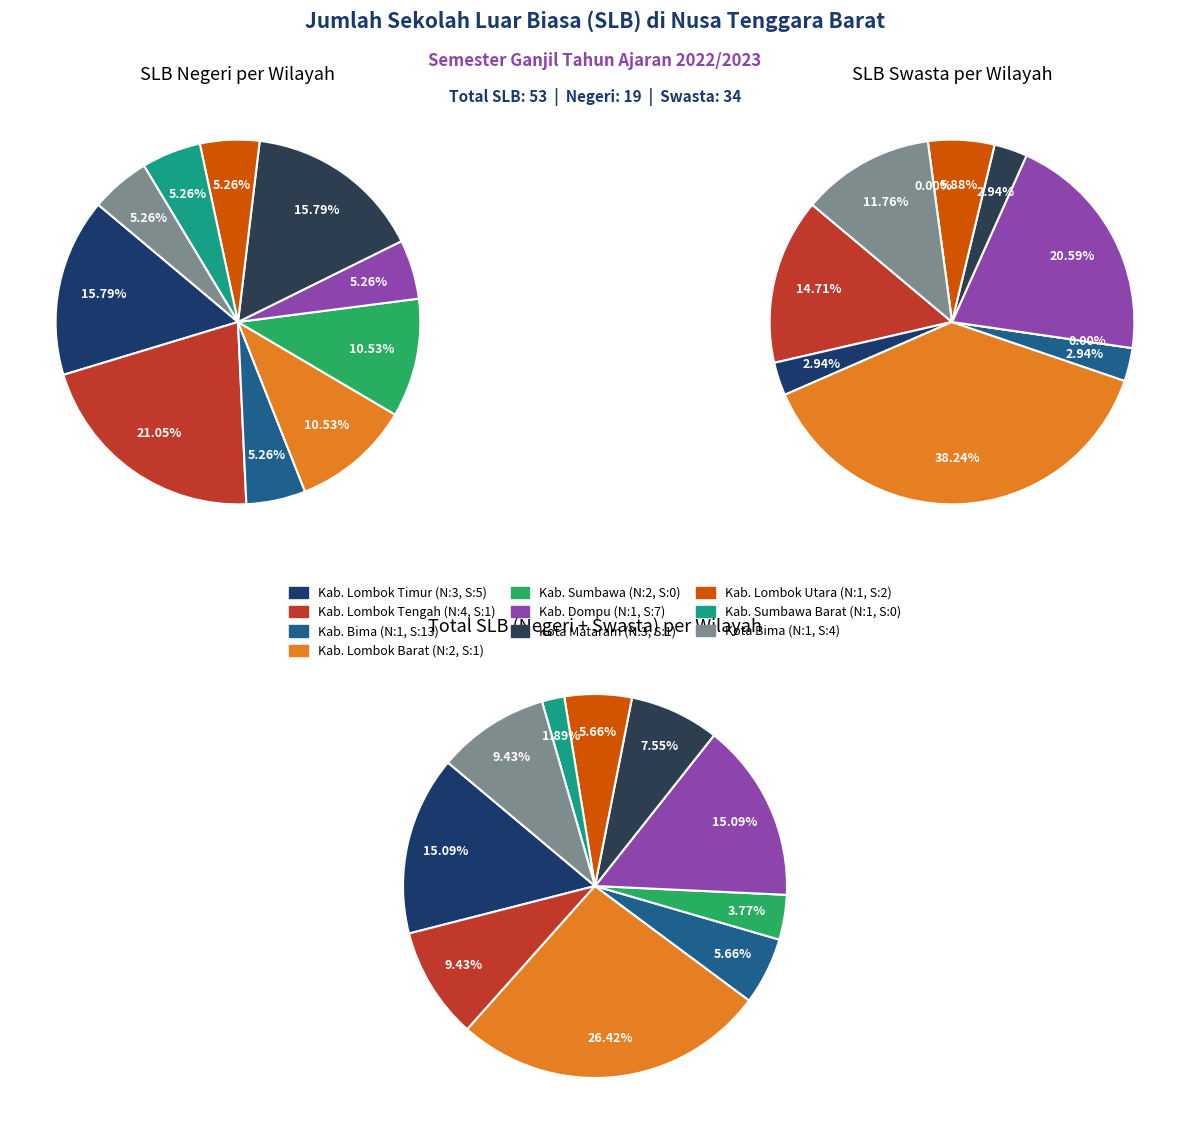

Combined, what portion of the pie is 6 and 7?

21.1%